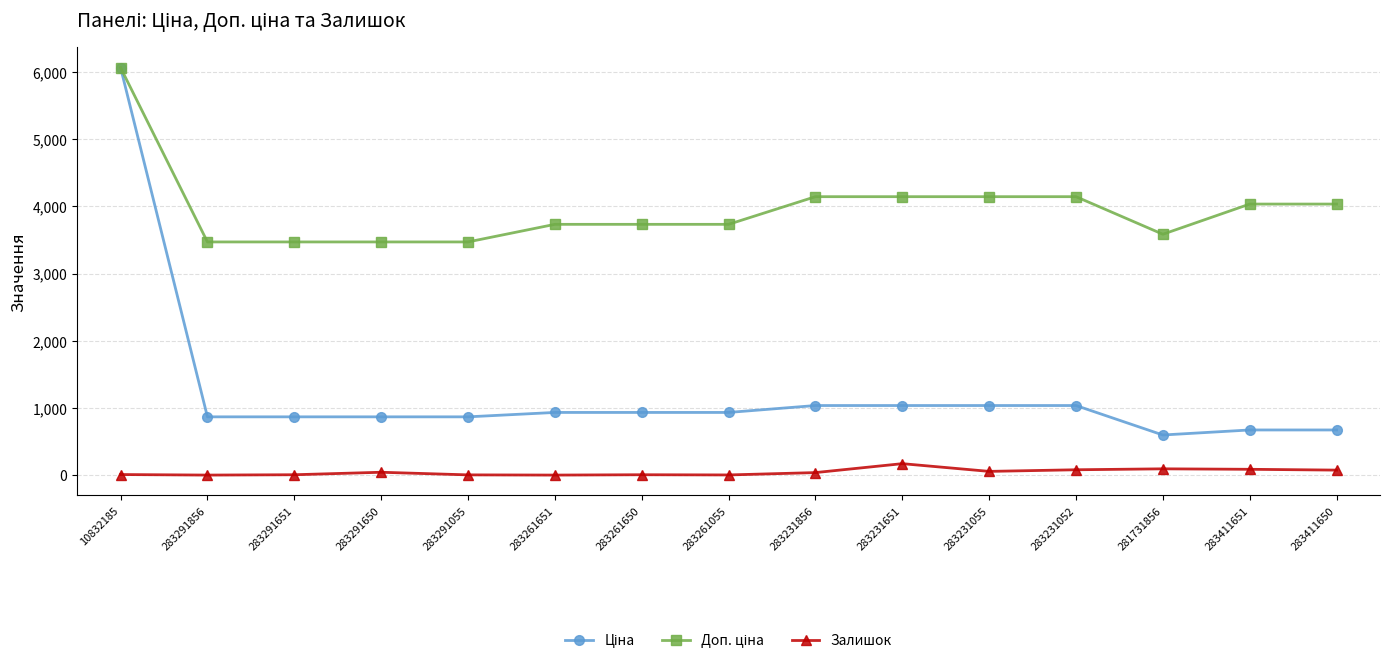

Is it true that Залишок equals 43.0 at 283291650?

True